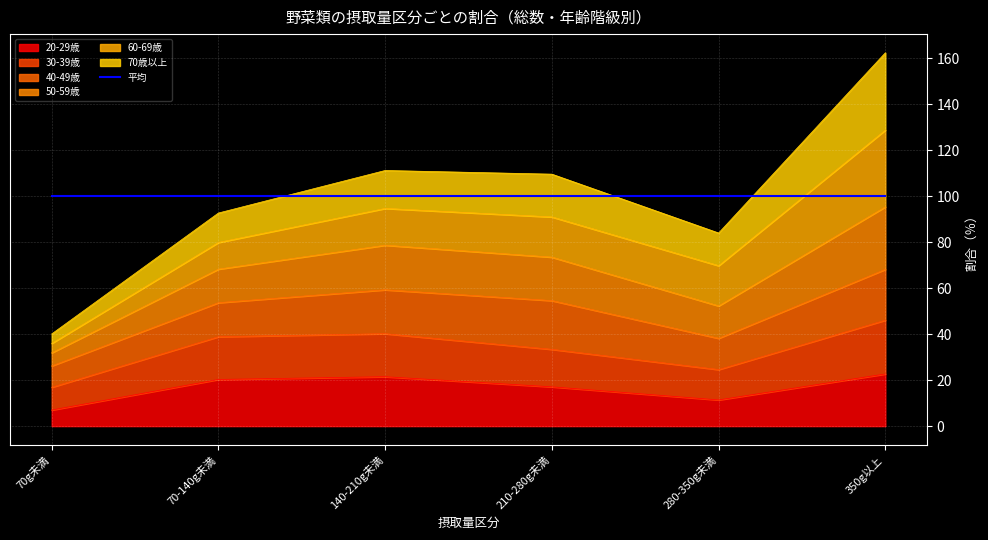

True or false: 20-29歳 and 50-59歳 cross at least once.

False